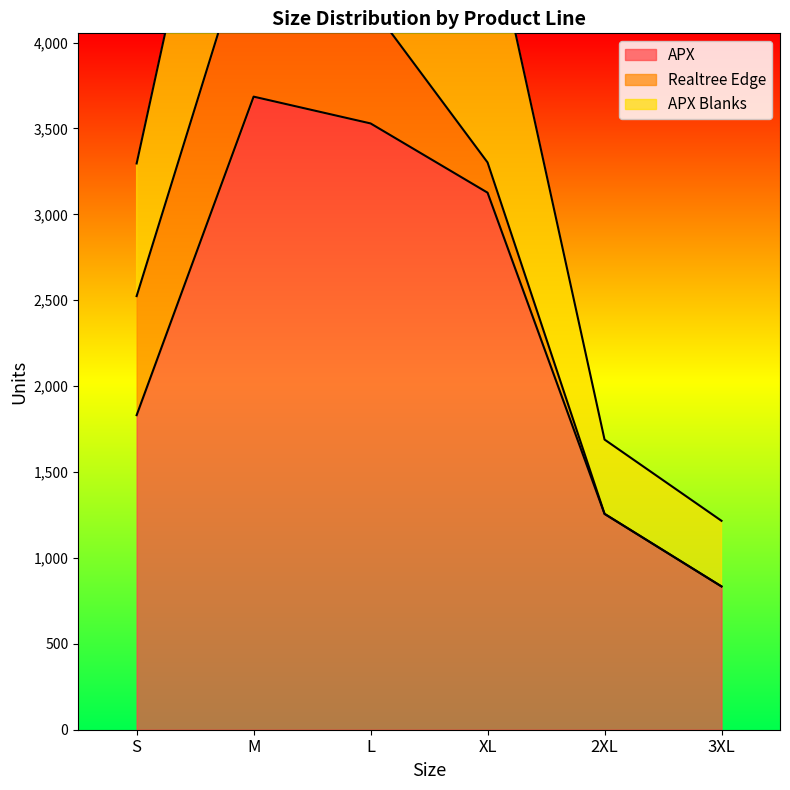

Count the number of categories in the chart.

6